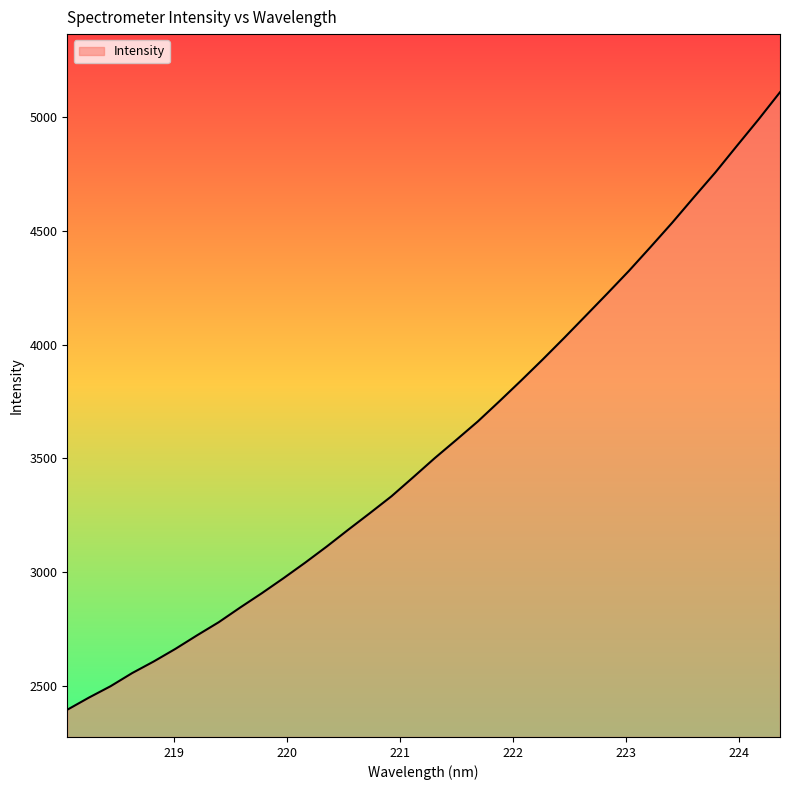

What is the smallest value displayed?

2394.3